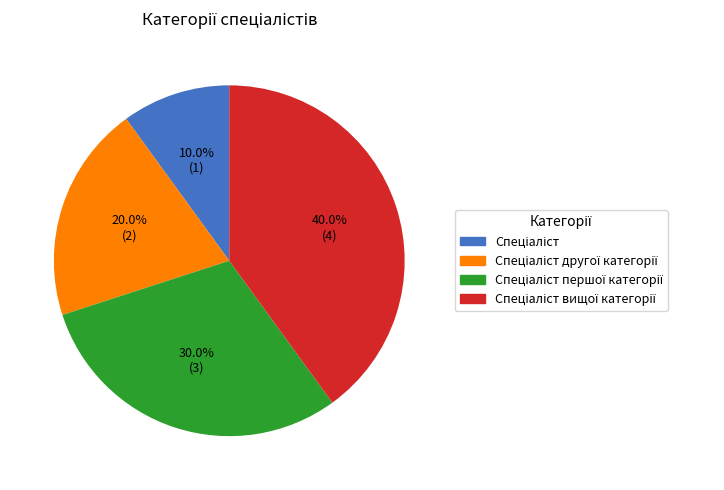

Count the number of slices in the pie.

4